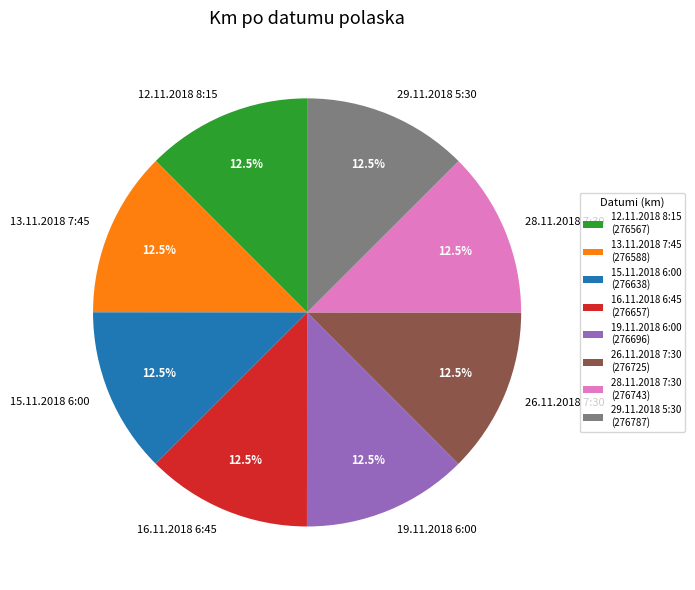

What is the ratio of the value at 19.11.2018 6:00 to the value at 28.11.2018 7:30?

1.0